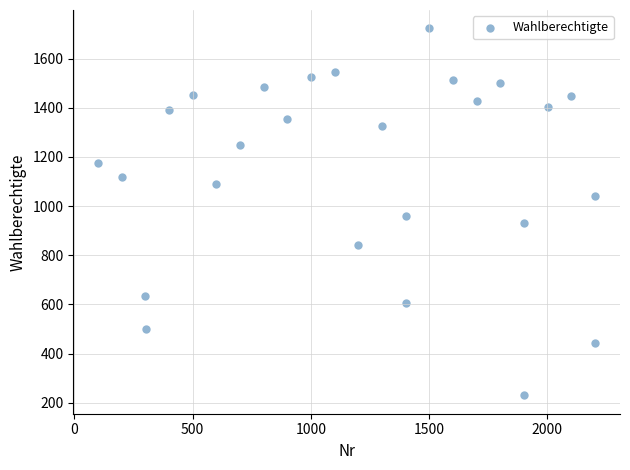

What is the range of Y values (max minus min)?

1493